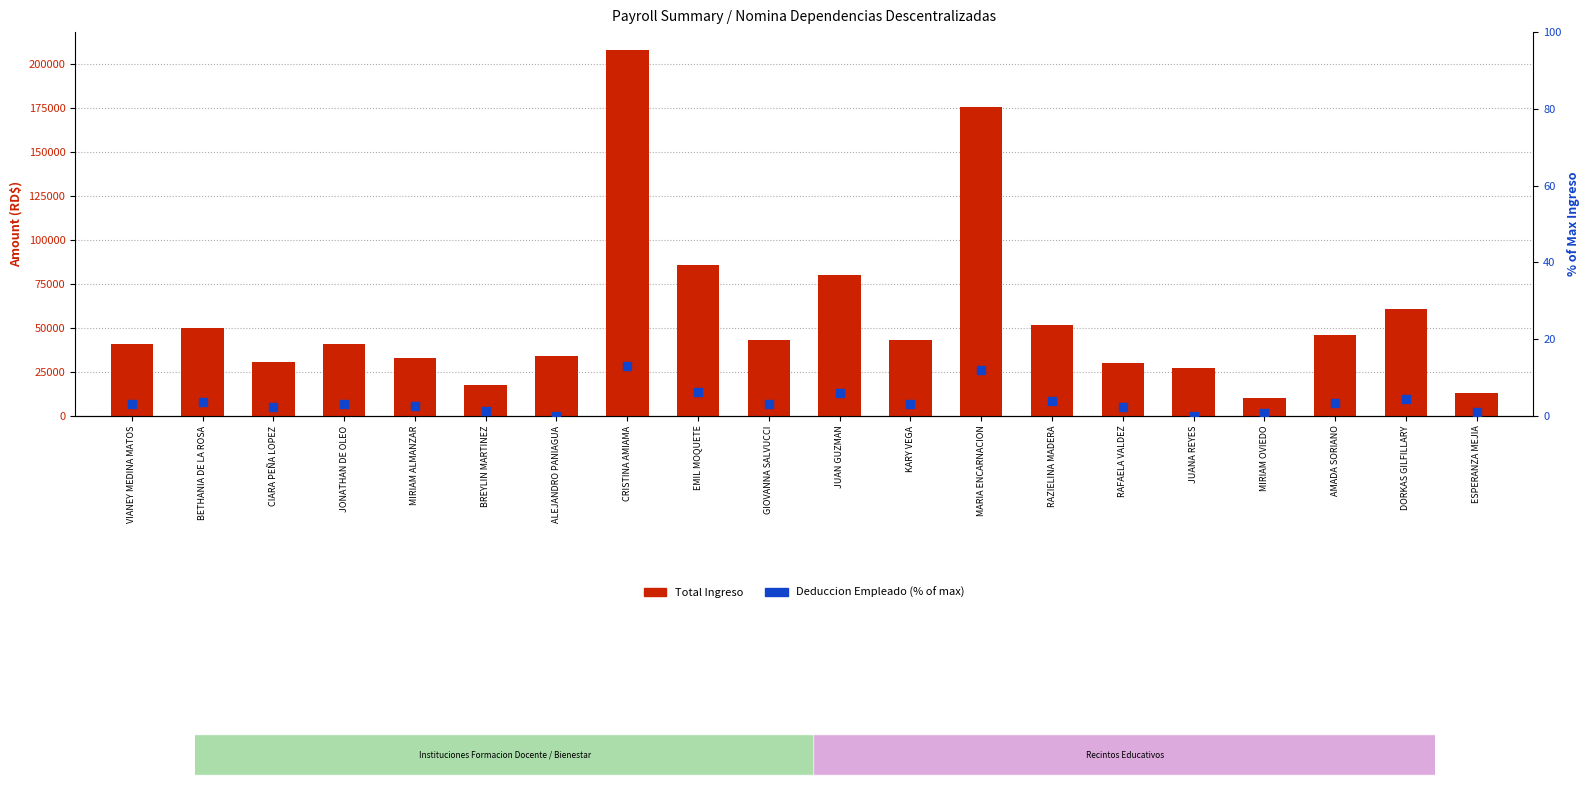

At which category is the sum across all series the highest?

CRISTINA AMIAMA